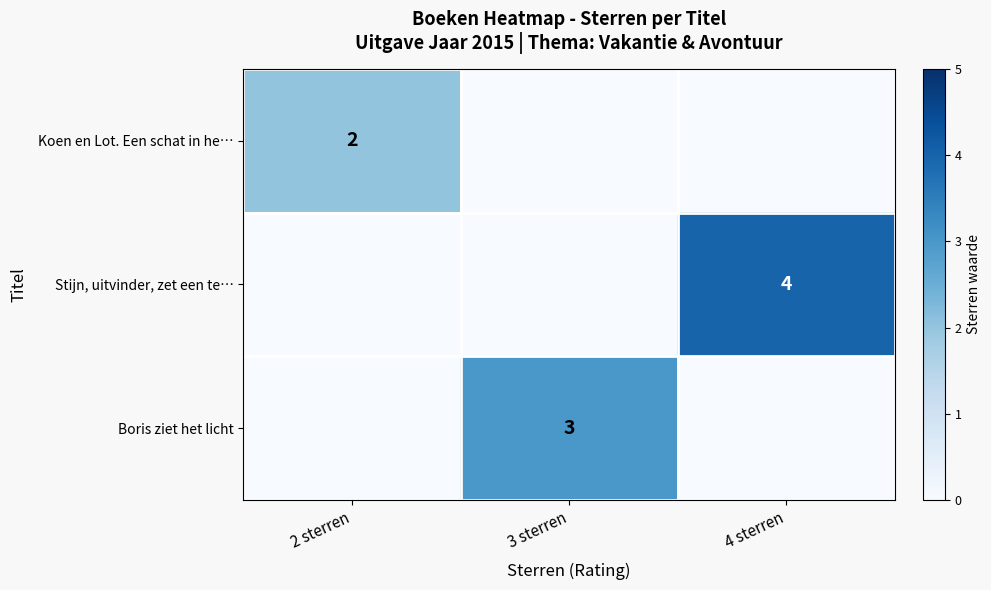

The Stijn, uitvinder, zet een te… series shows 4 at 4 sterren. True or false?

True